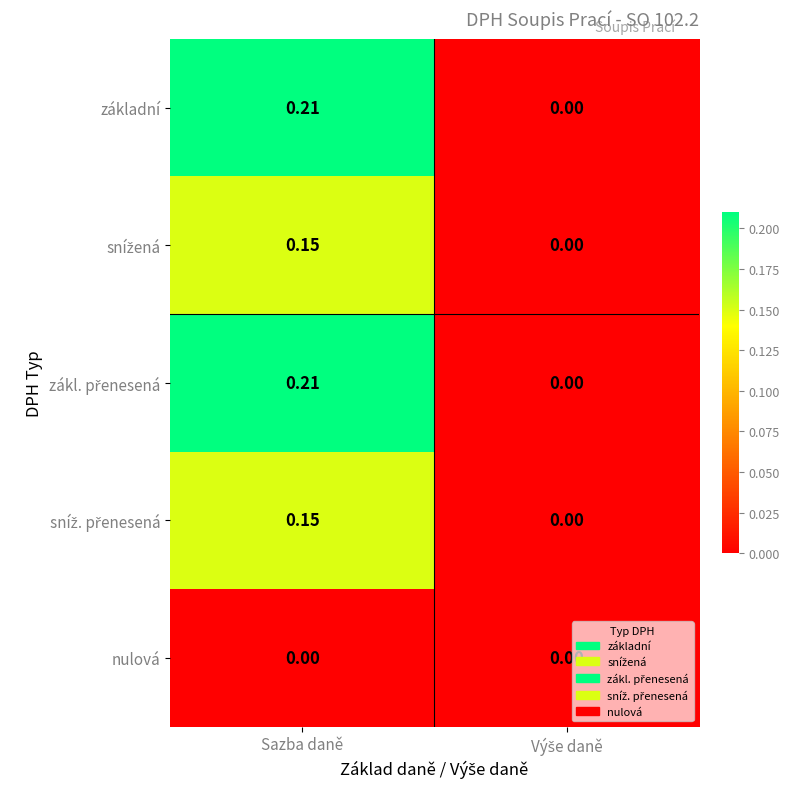

At which category is the sum across all series the highest?

Sazba daně